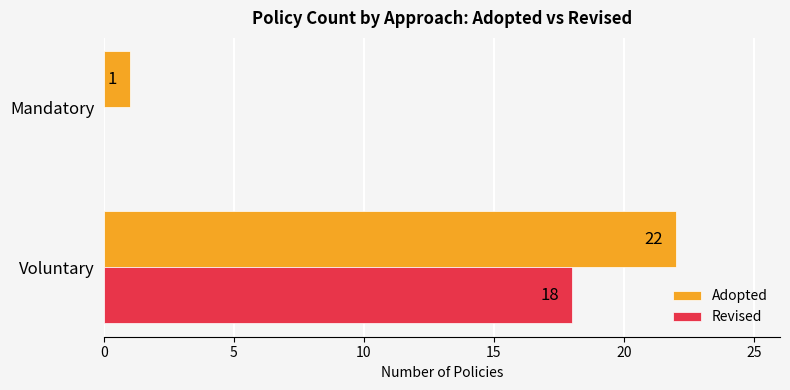

What is the highest value of the Adopted series?

22